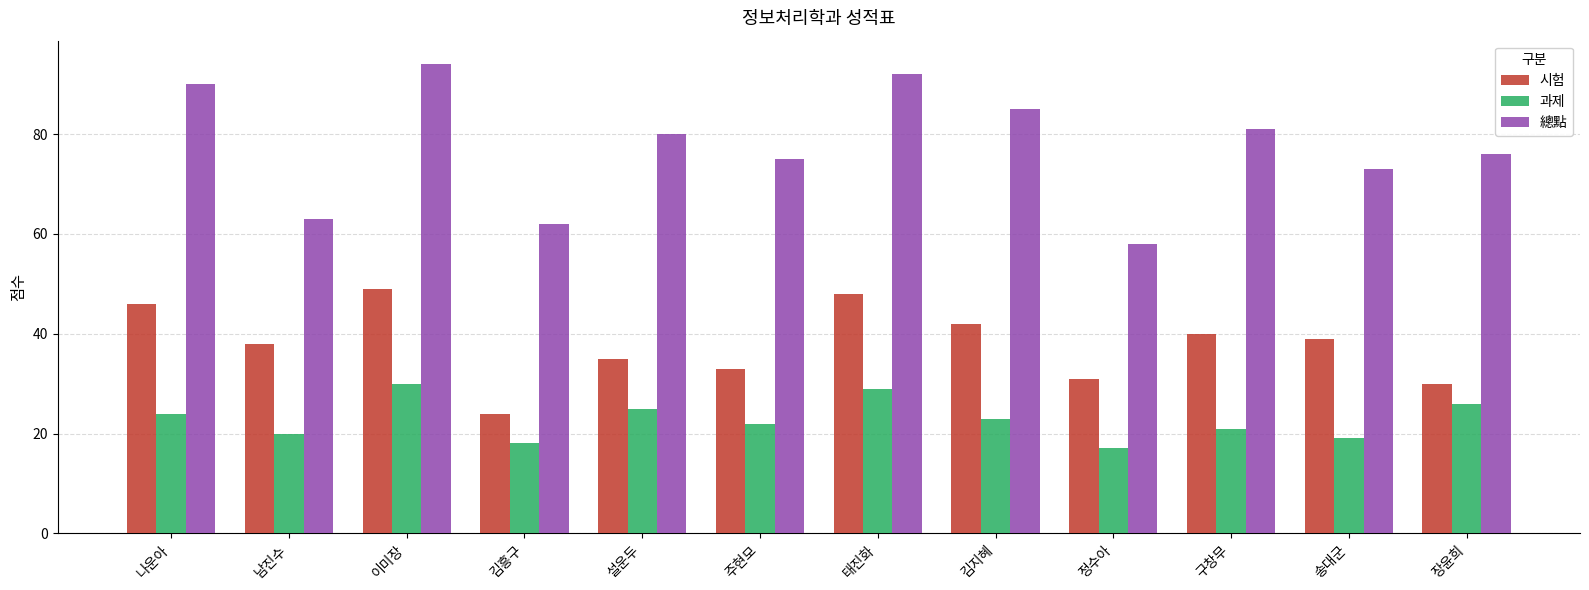

The value of 시험 at 설운두 is 8. True or false?

False